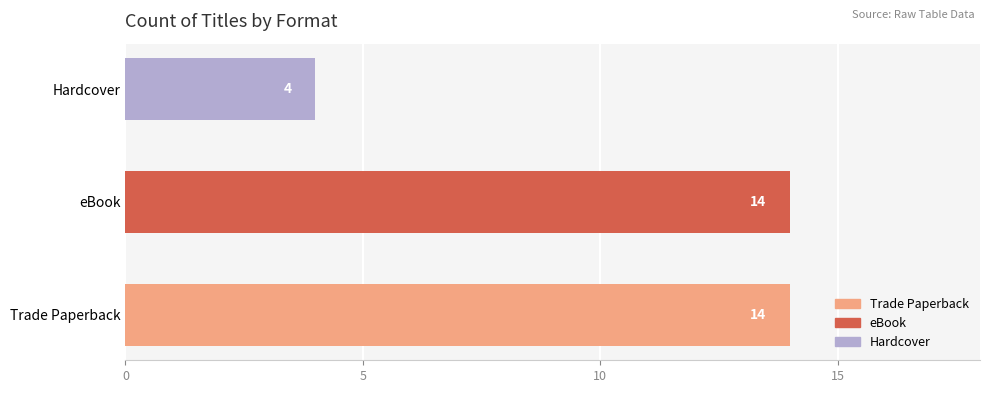

What is the change in value from Trade Paperback to Hardcover?

-10